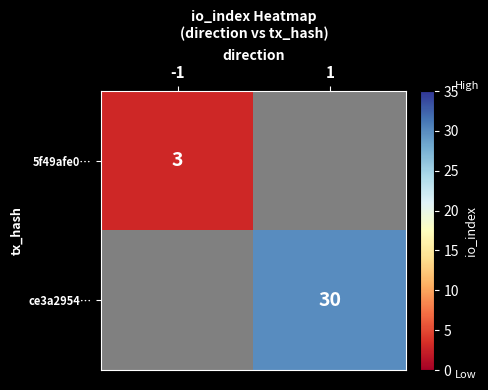

Is it true that ce3a2954… equals 8 at 1?

False